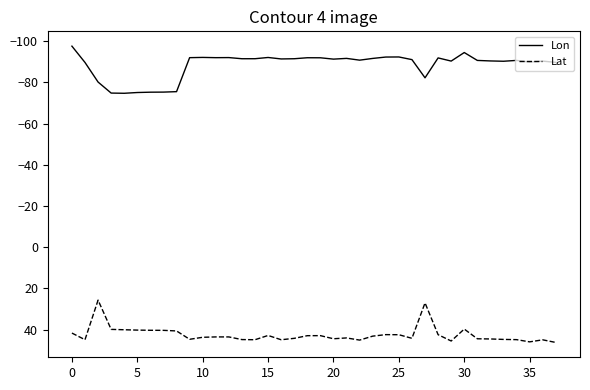

What is the minimum value shown in the chart?

-97.6